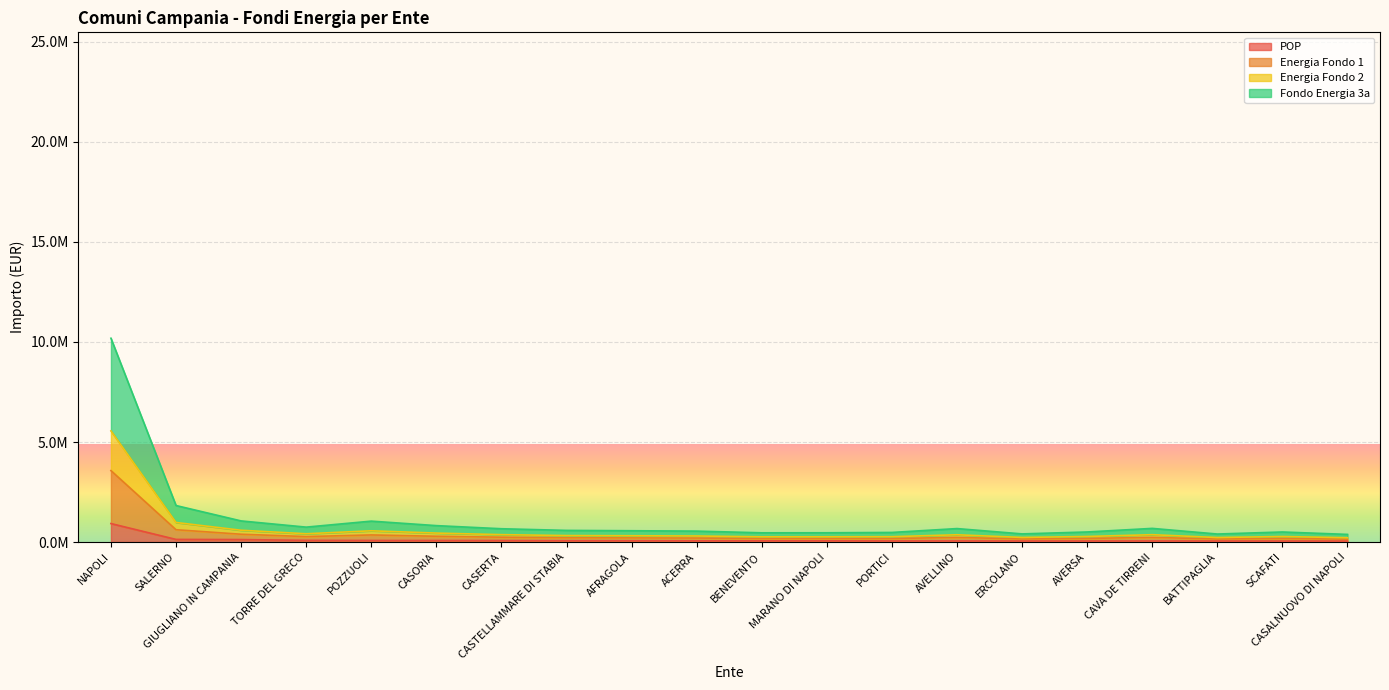

What is the difference between the highest and lowest values at TORRE DEL GRECO?

662069.4